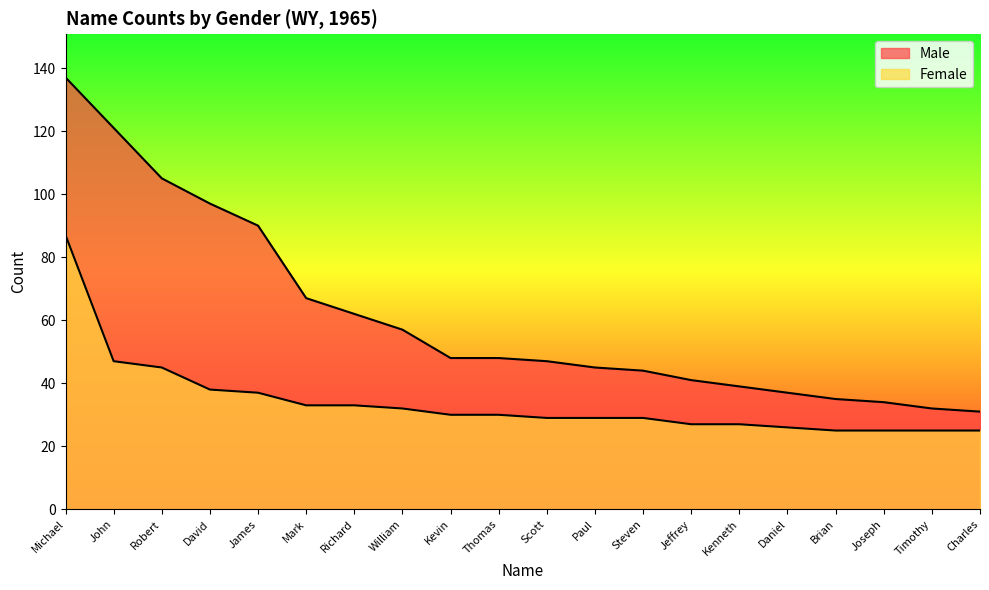

What is the label of the 1st point from the right?

Charles